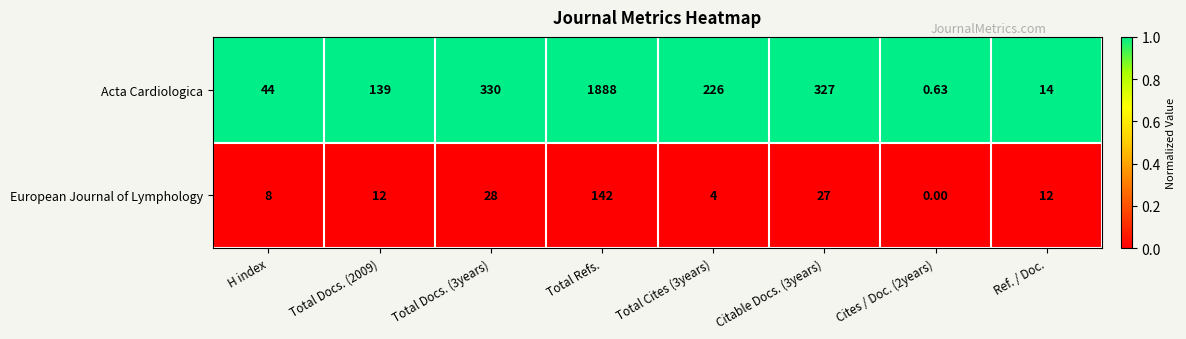

Rank the series by their average value, from highest to lowest.

Acta Cardiologica, European Journal of Lymphology